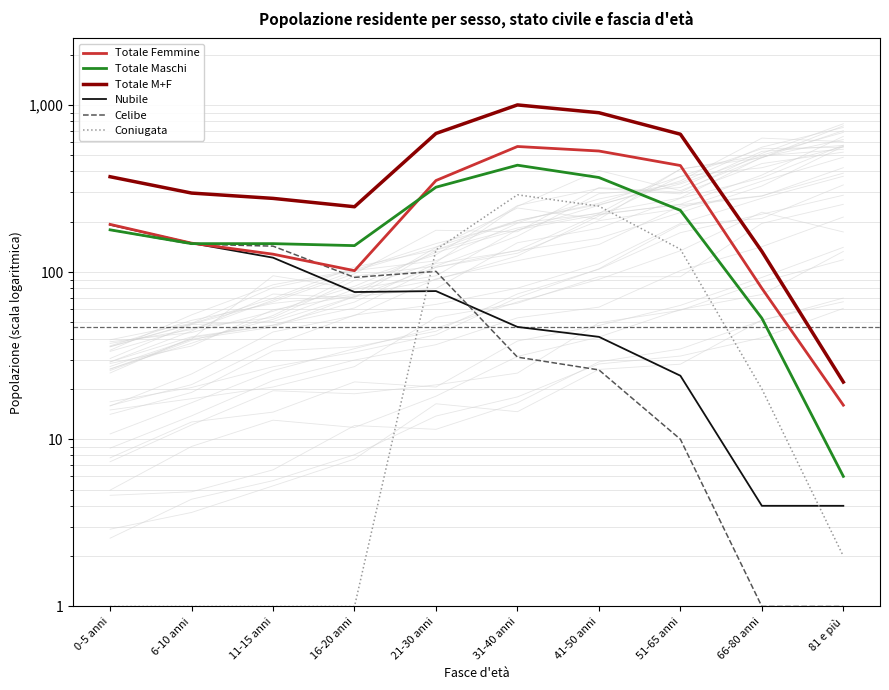

True or false: Totale M+F and Nubile intersect in this chart.

False